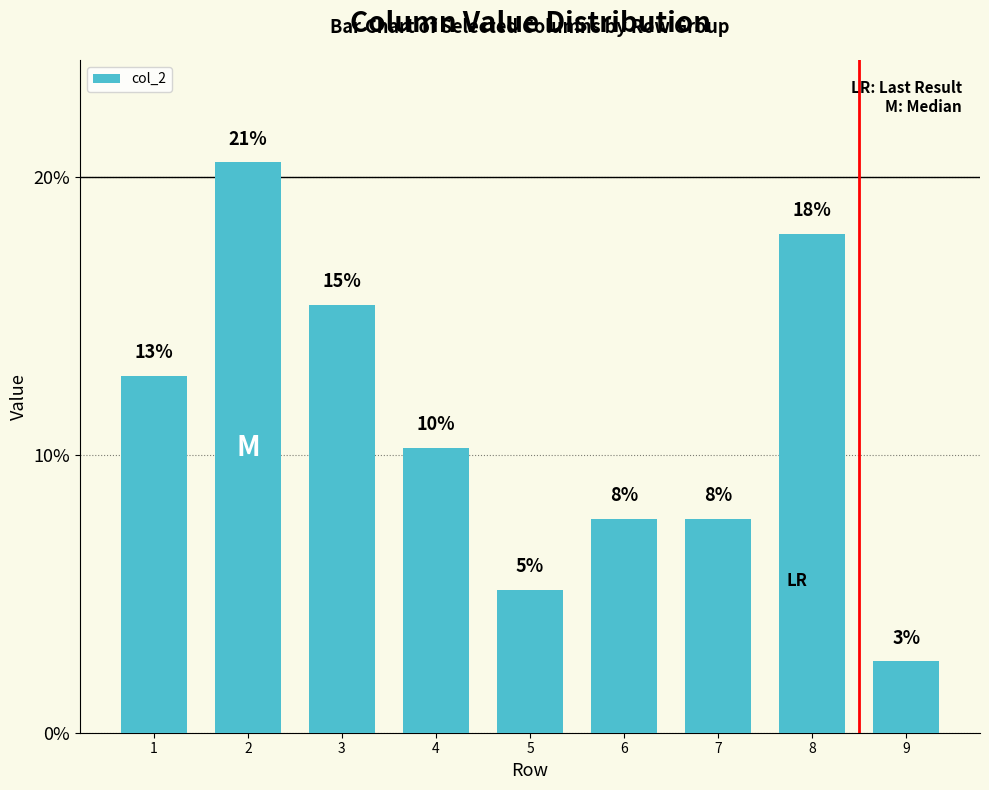

Are the bars grouped side by side (vs. stacked)?

No